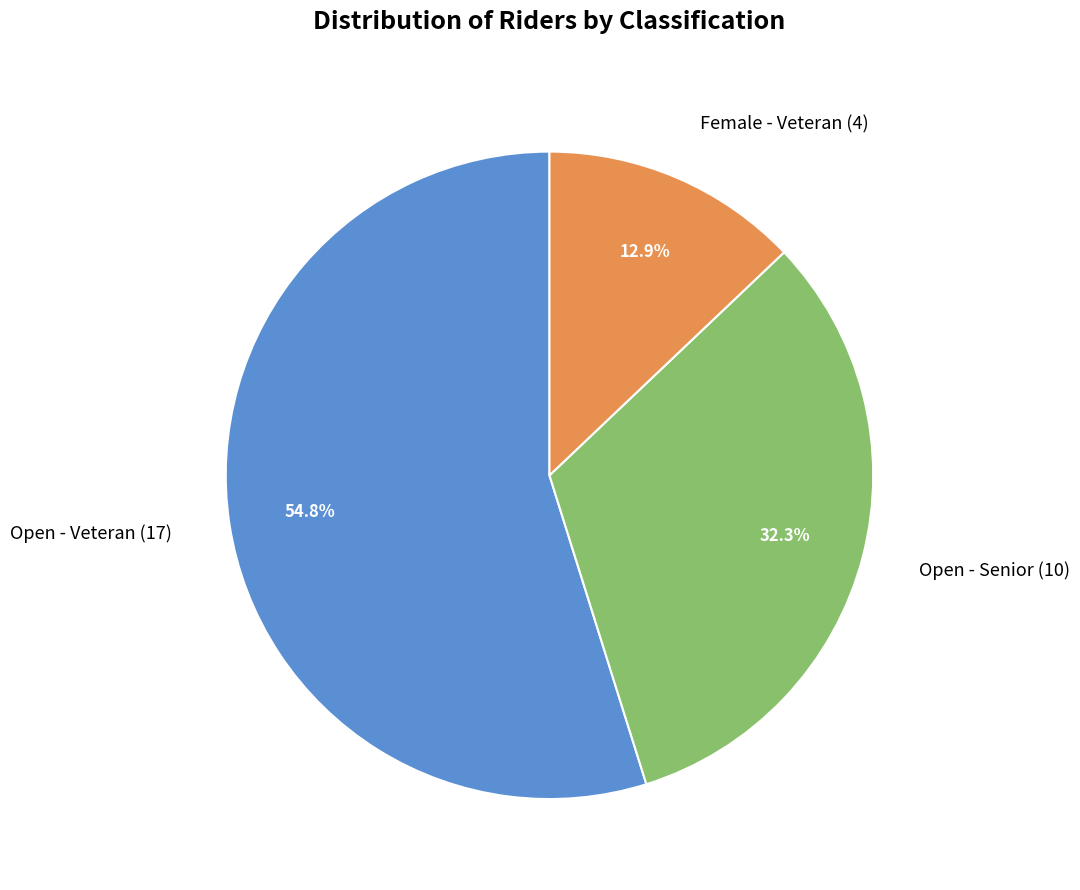

Which category has the smallest portion of the pie?

Female - Veteran (4)